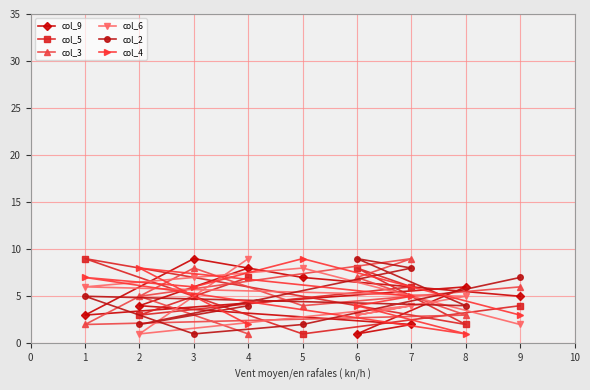

What is the difference between the maximum and minimum values in the col_9 series?

8